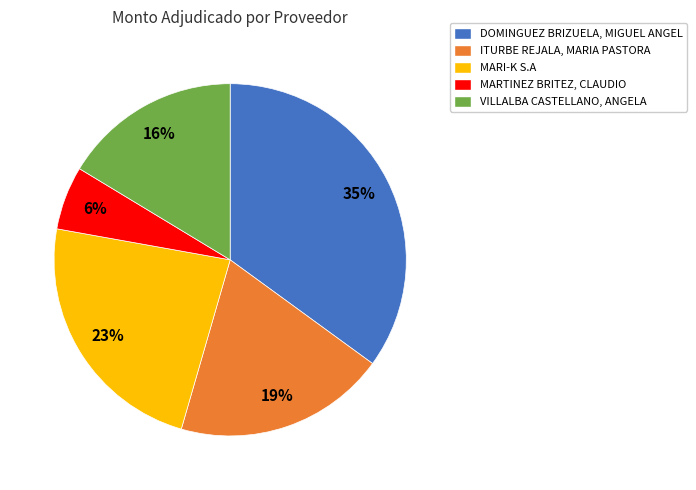

To the nearest percent, what portion does ITURBE REJALA, MARIA PASTORA represent?

19%